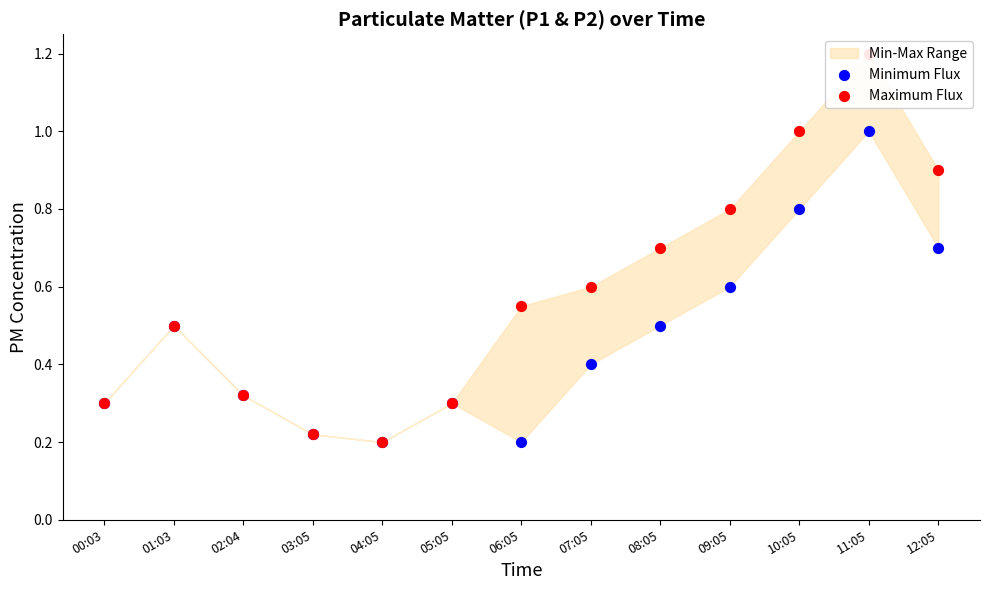

Which series has the largest total across all categories?

Maximum Flux